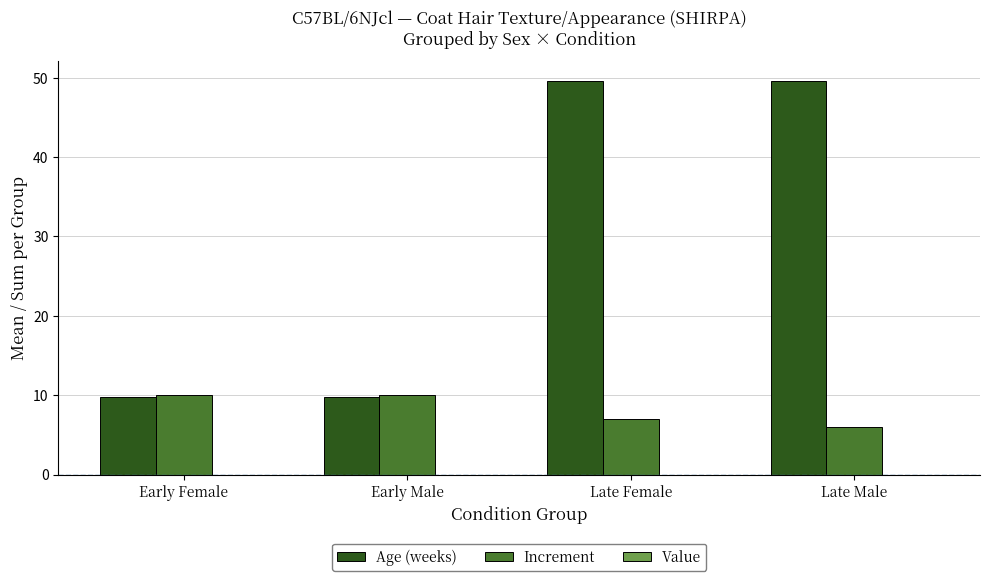

At how many categories does at least one series exceed 19?

2